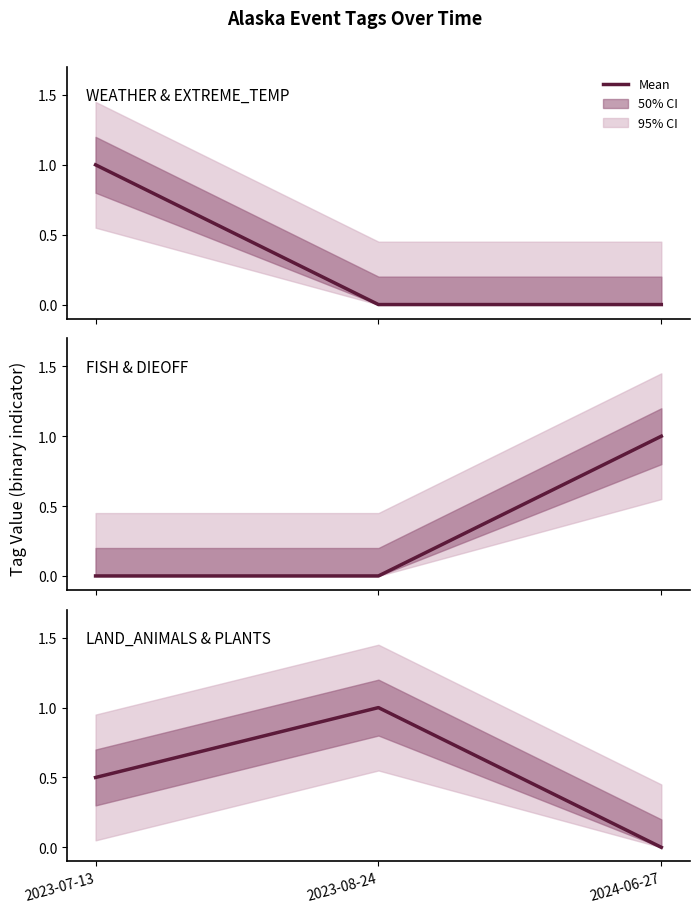

Reading left to right, list all the values displayed in this chart.

WEATHER: 2023-07-13=1.0	2023-08-24=0.0	2024-06-27=0.0
FISH: 2023-07-13=0.0	2023-08-24=0.0	2024-06-27=1.0
LAND_ANIMALS: 2023-07-13=0.5	2023-08-24=1.0	2024-06-27=0.0